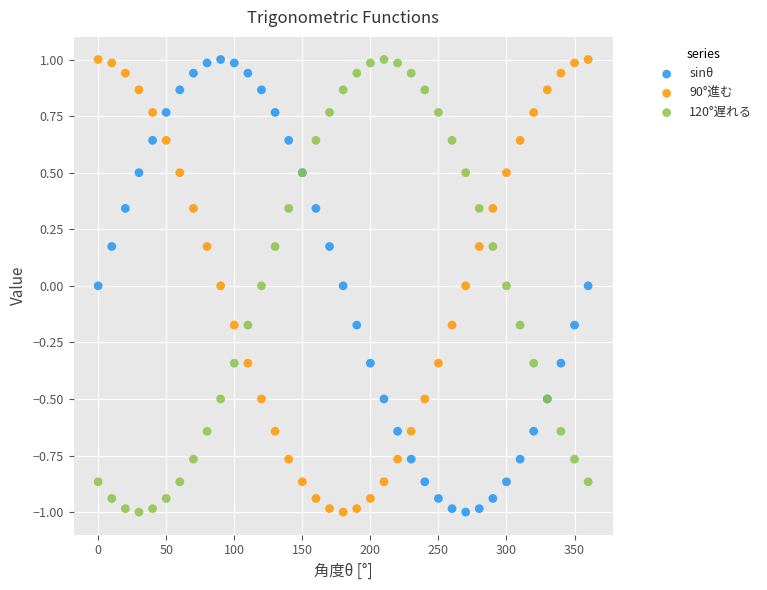

What is the X range (max minus min) for the scatter plot?

360.0